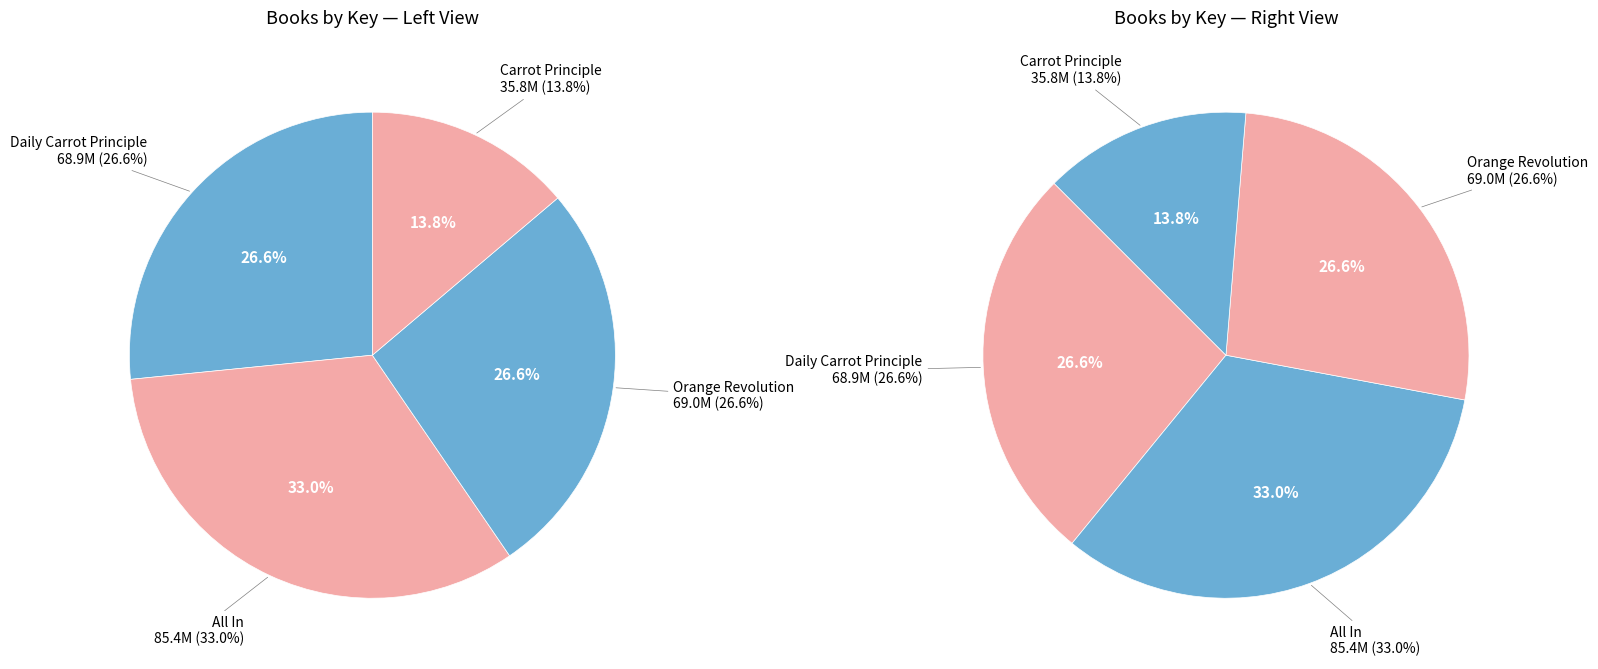

What is the smallest slice in the pie chart?

Carrot Principle